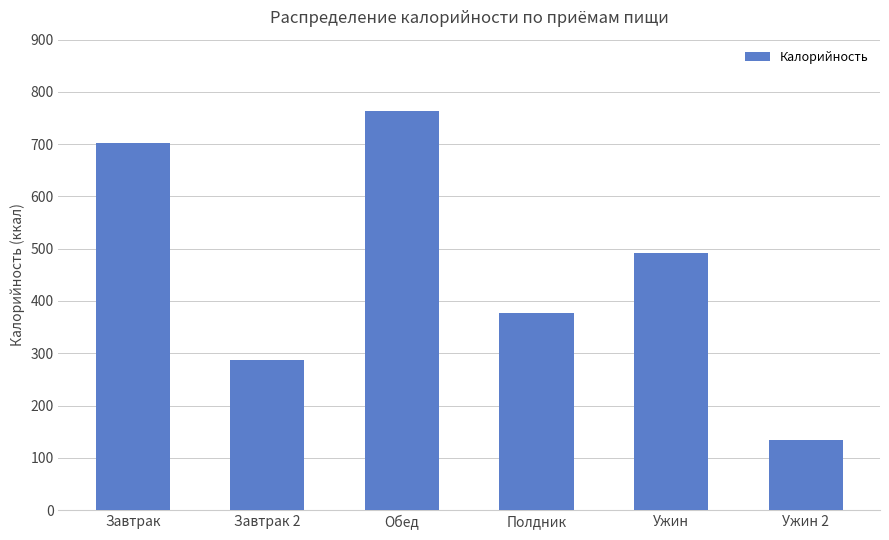

Reading left to right, list all the values displayed in this chart.

Завтрак=701.9	Завтрак 2=286.3	Обед=762.9	Полдник=377.7	Ужин=492.6	Ужин 2=134.0